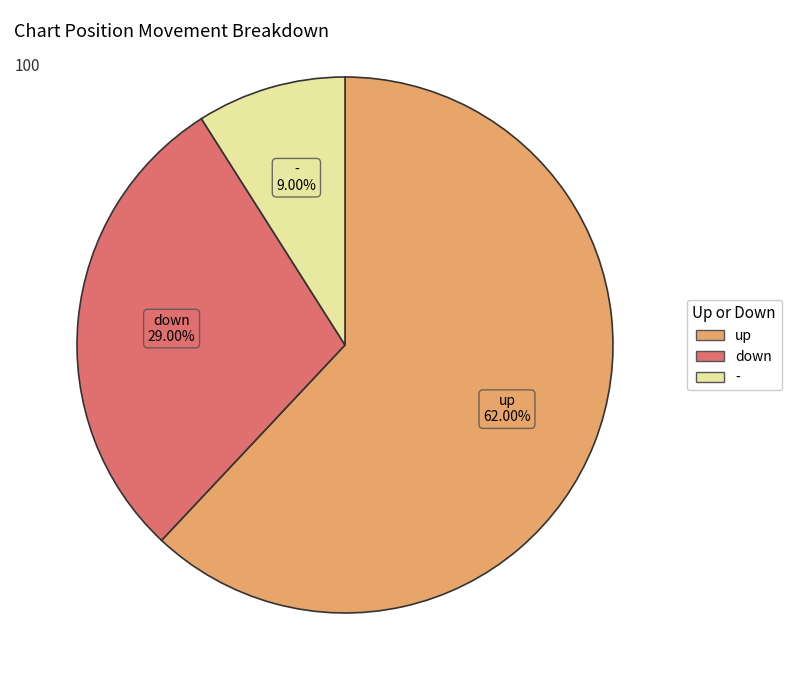

To the nearest percent, what portion does down represent?

29%